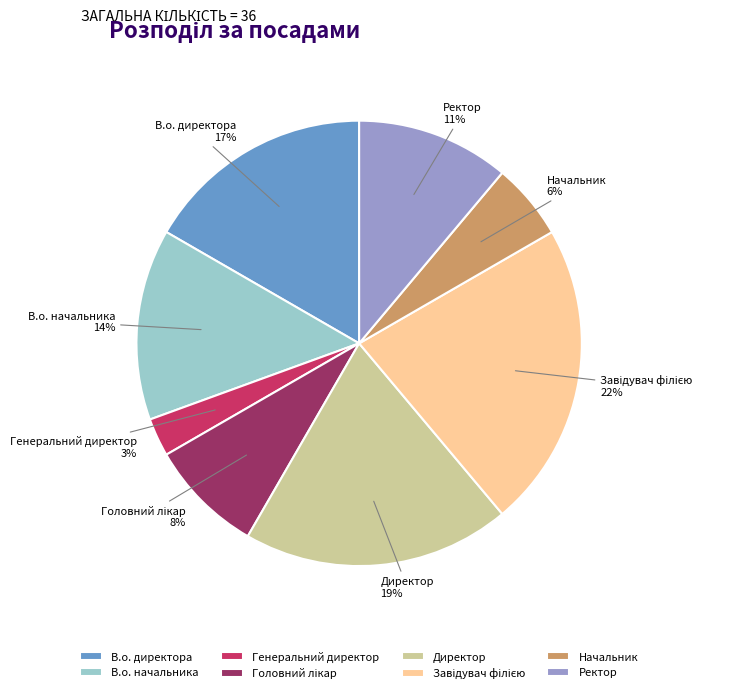

Which slice is the smallest?

Генеральний директор